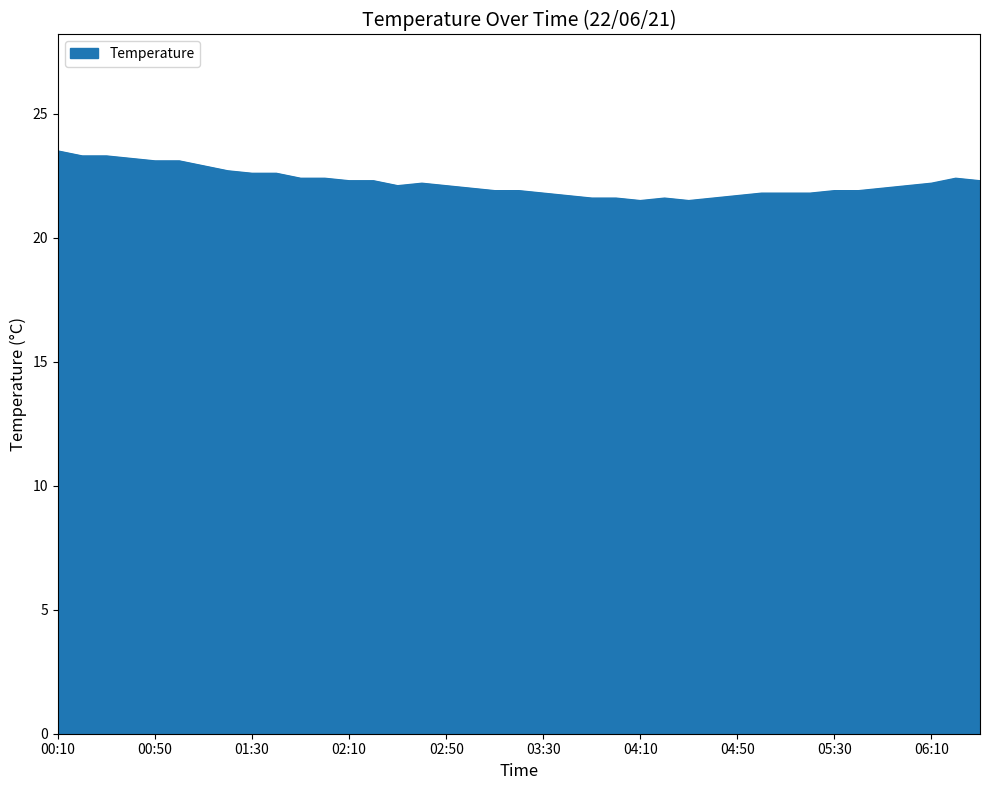

What is the difference between the maximum and minimum values?

2.0